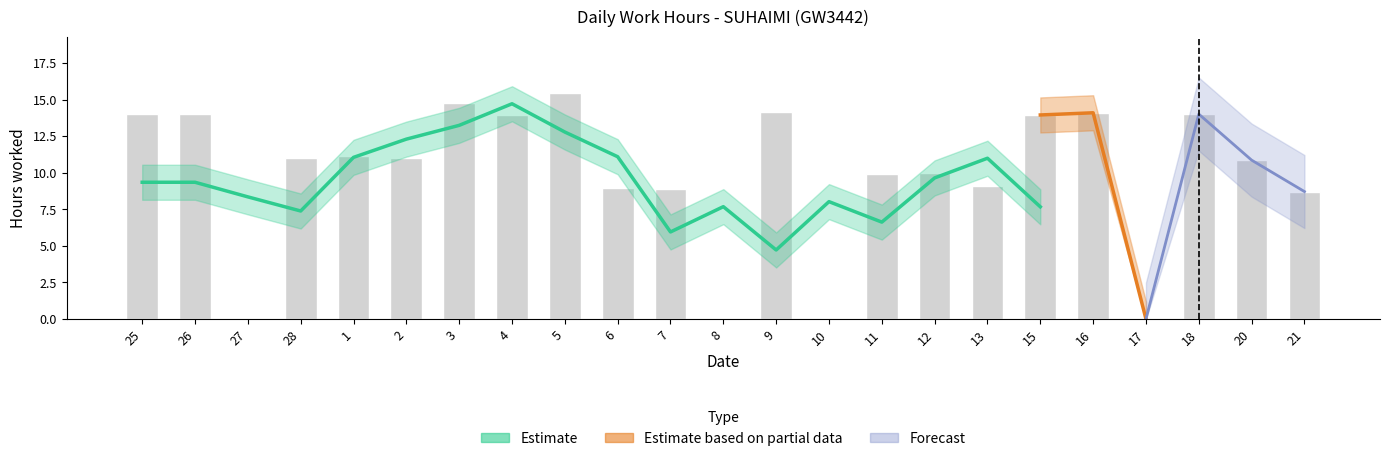

Does the chart contain stacked bars?

No